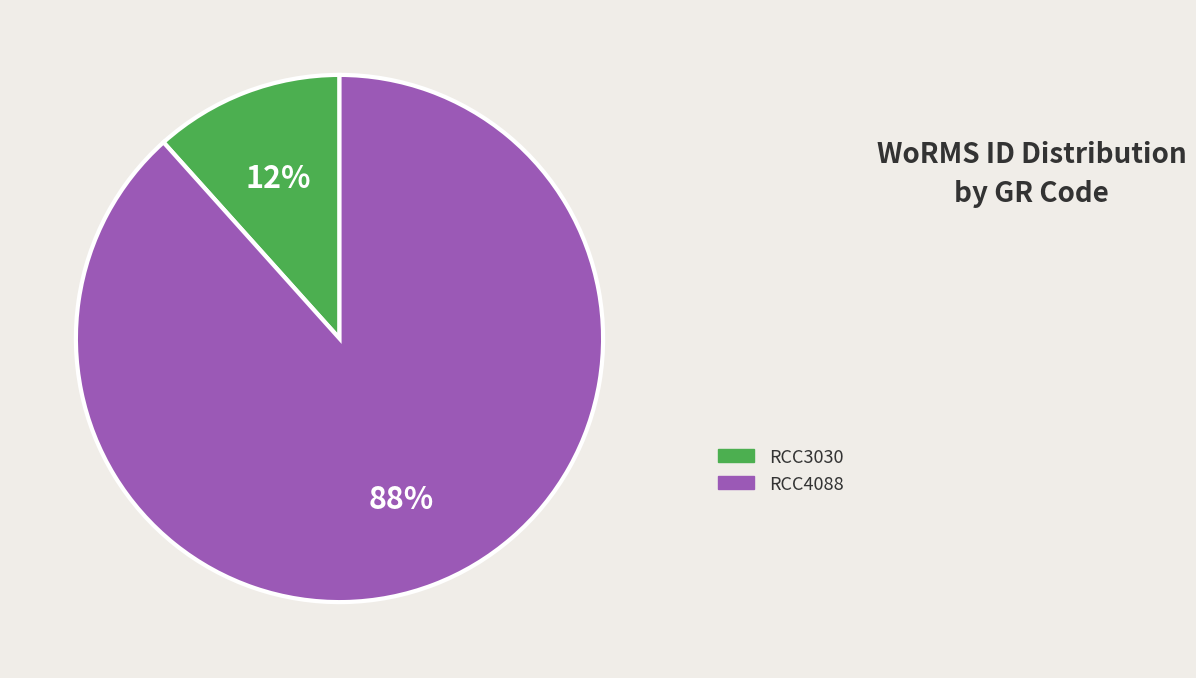

Which has a higher value, RCC4088 or RCC3030?

RCC4088